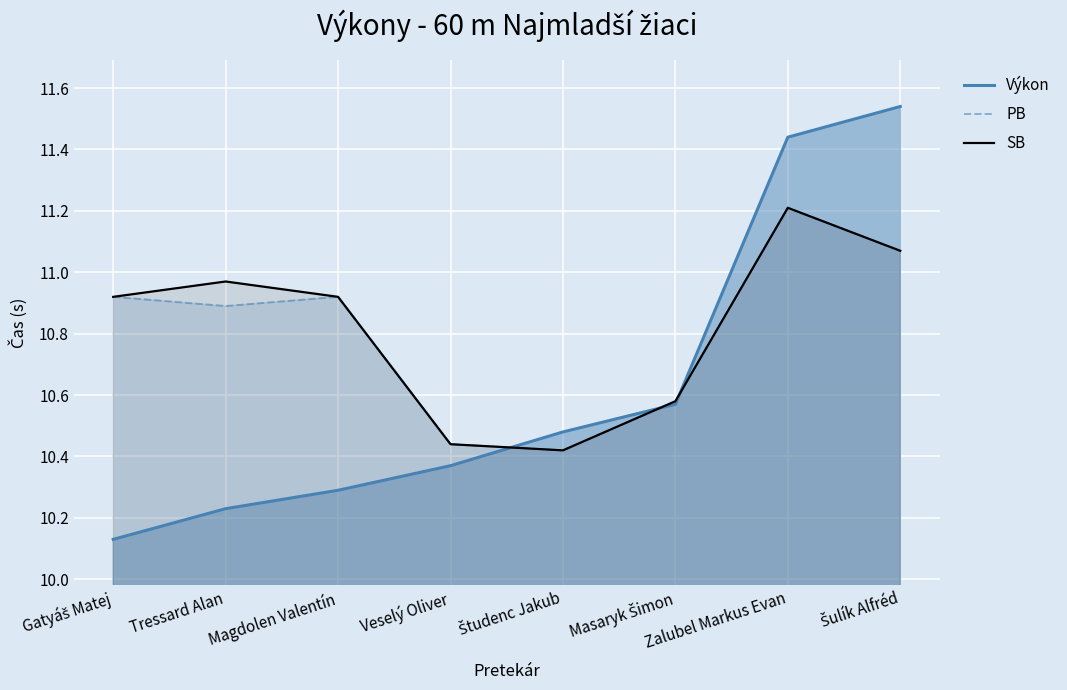

What is the label of the 1st point from the right?

Šulík Alfréd